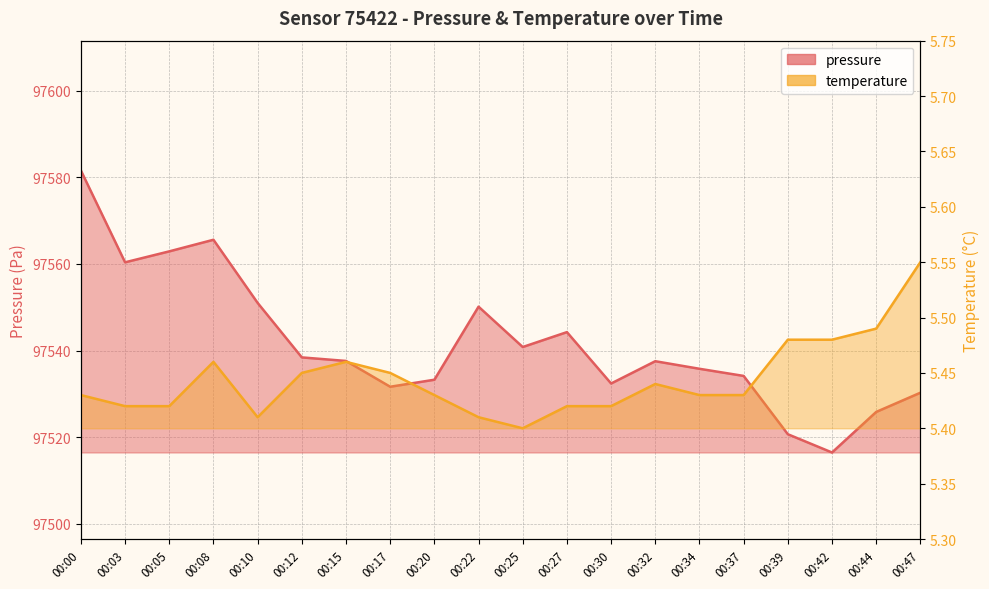

What are all the series names shown in the legend?

pressure, temperature